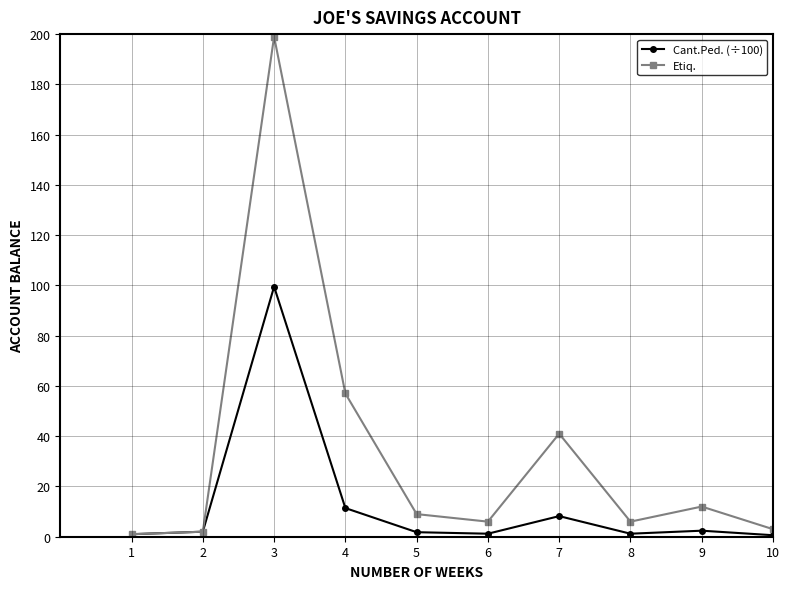

The Cant.Ped. (÷100) series shows 1.2 at 8. True or false?

True